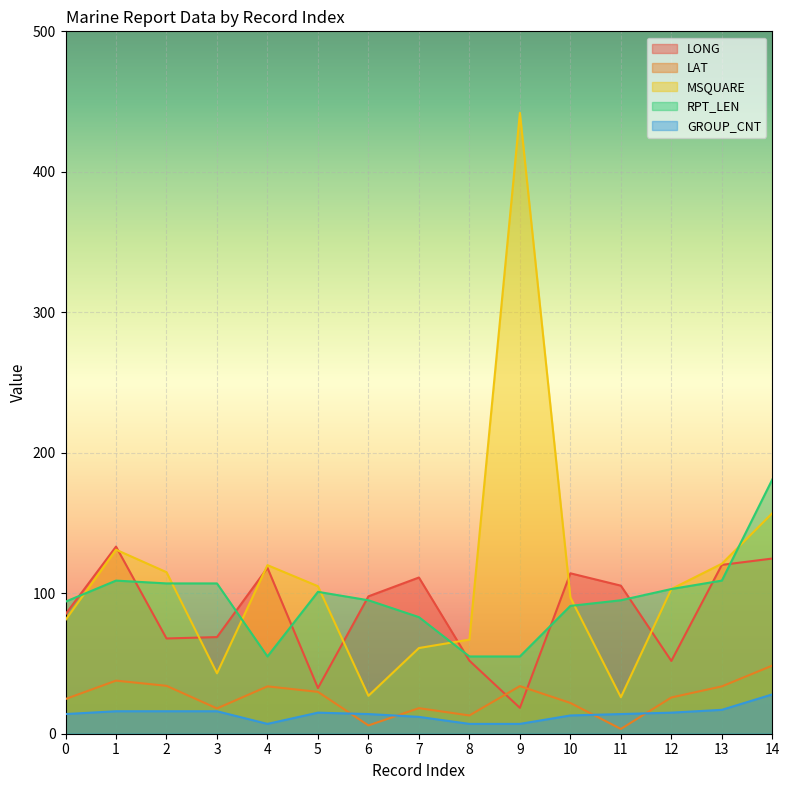

The value of LAT at 3 is 18.0. True or false?

True